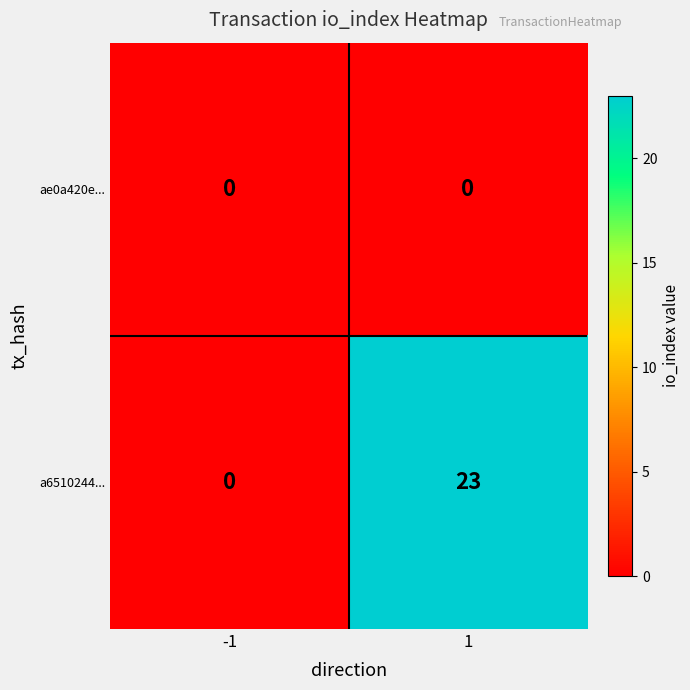

Reading left to right, what are all the values shown in this chart?

ae0a420e...: -1=0	1=0
a6510244...: -1=0	1=23